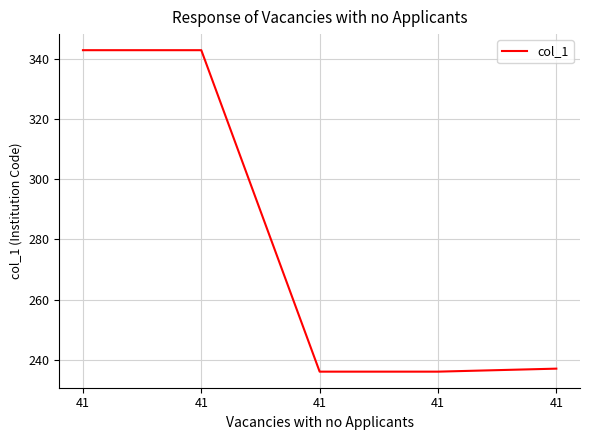

Rank the categories by value from highest to lowest.

41, 41, 41, 41, 41